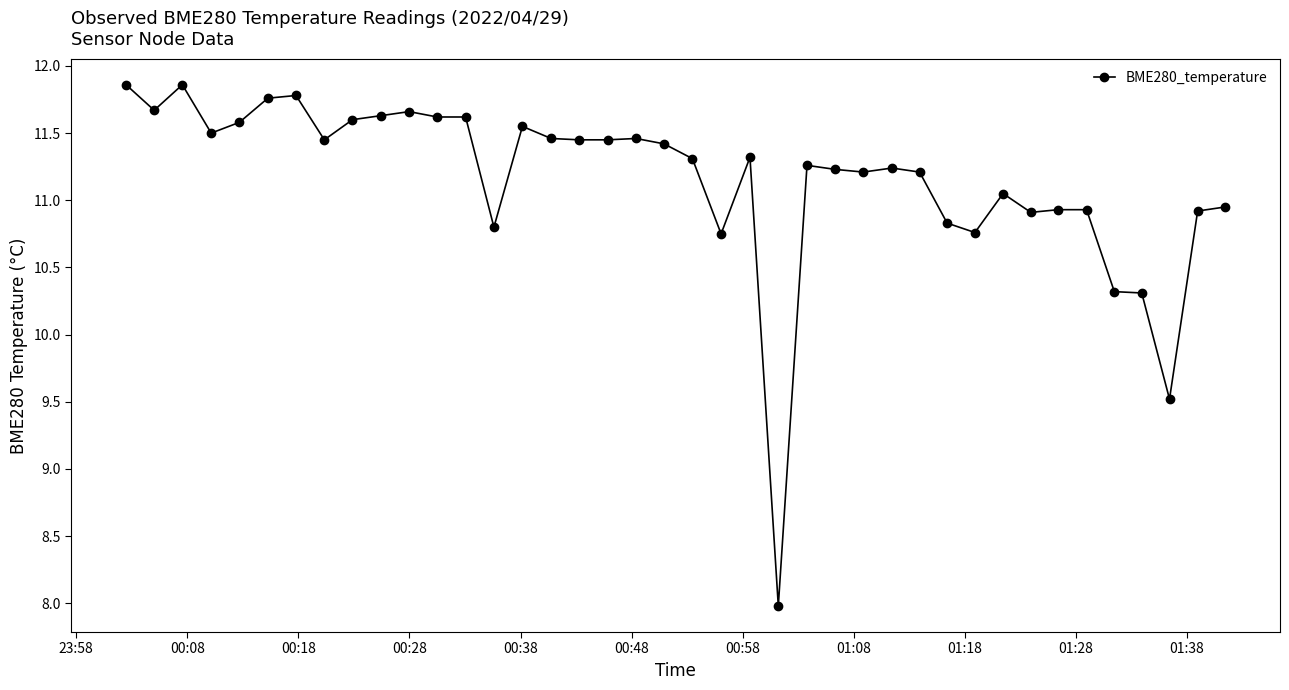

What is the greatest value displayed?

11.9